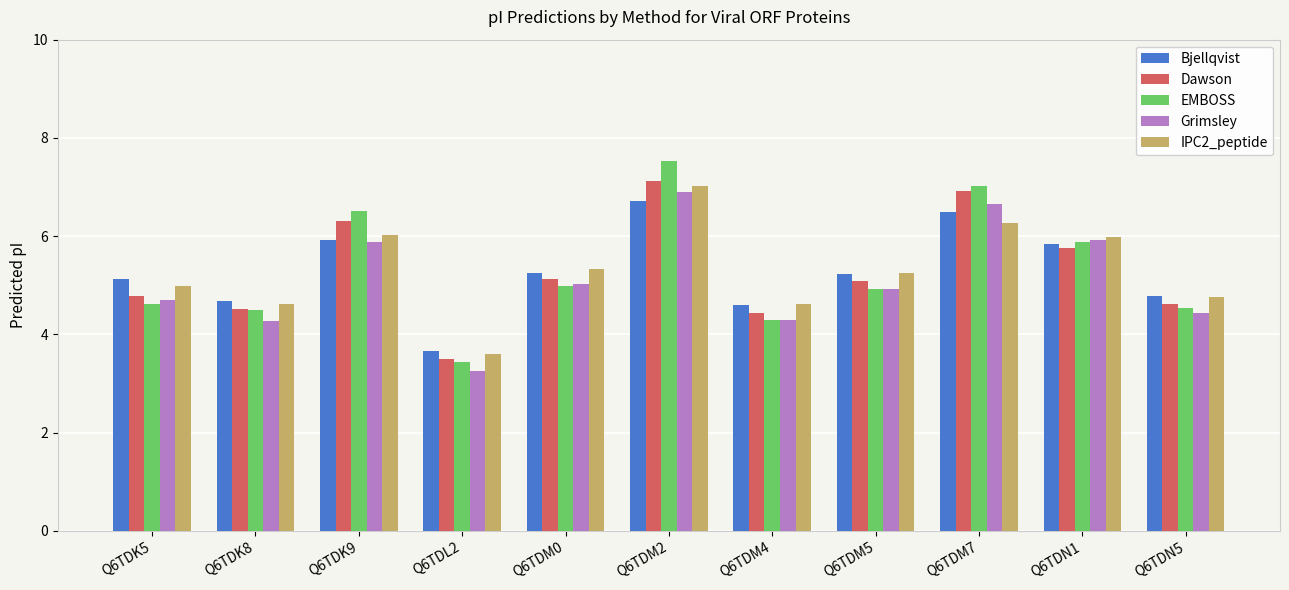

At which category is the sum across all series the highest?

Q6TDM2